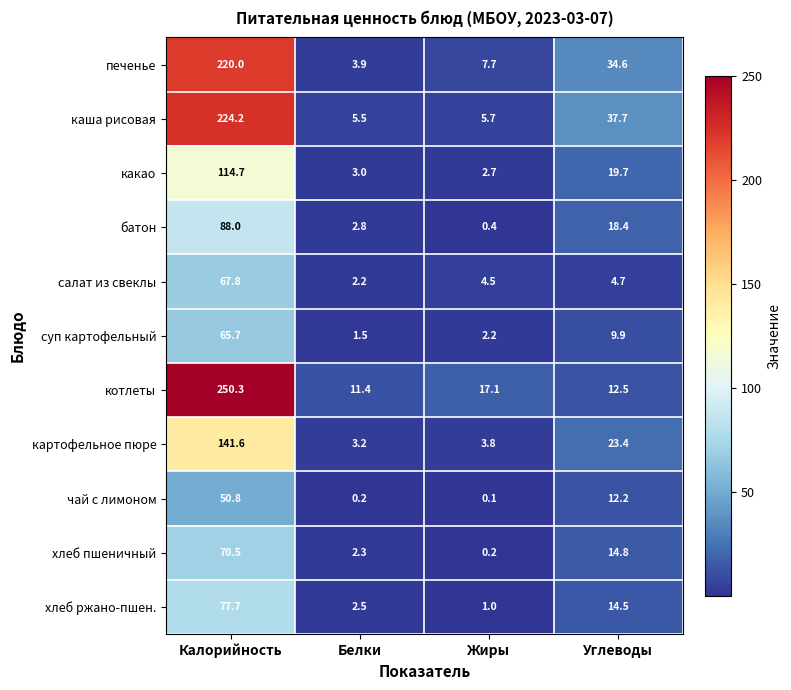

What is the total value across all series at Калорийность?

1371.3